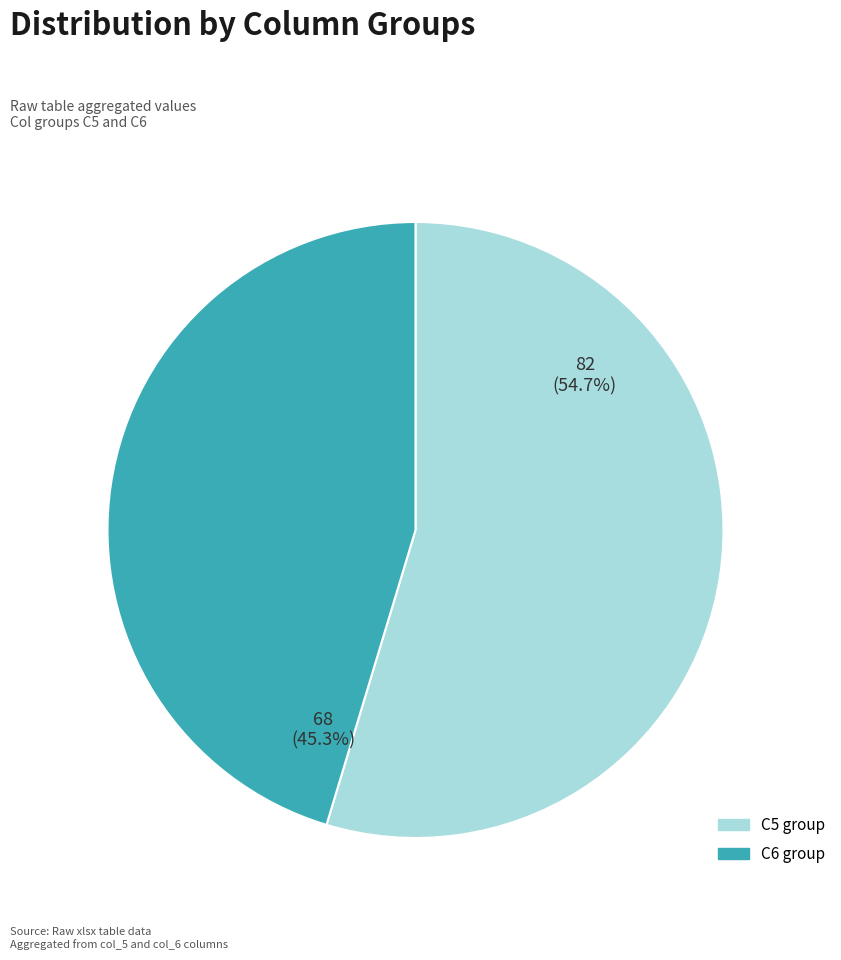

Does any single category account for the majority?

Yes